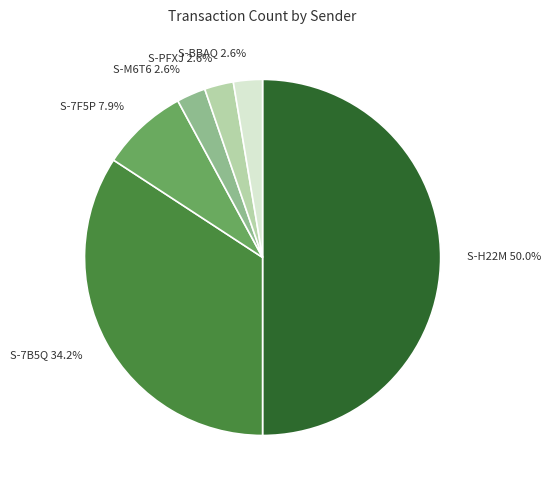

How much of the chart is everything except S-BBAQ 2.6%?

97.4%